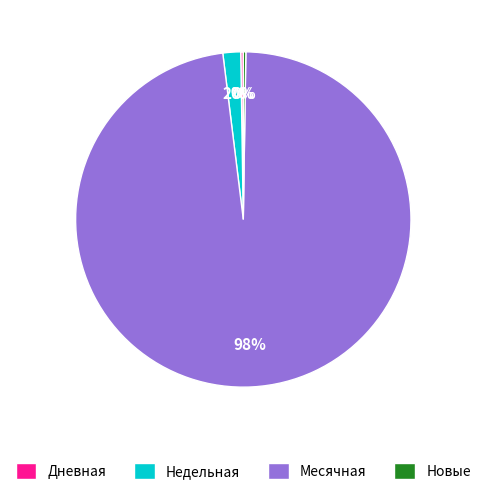

Which slice represents more than half of the pie?

Месячная